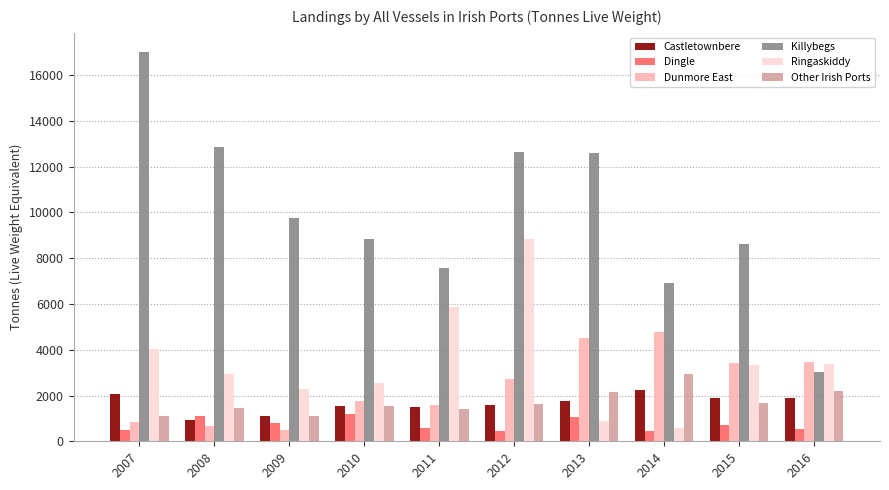

Which series has the largest range (max minus min)?

Killybegs